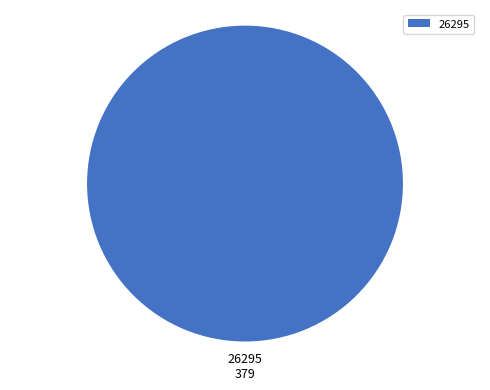

Rank the categories by value from lowest to highest.

26295